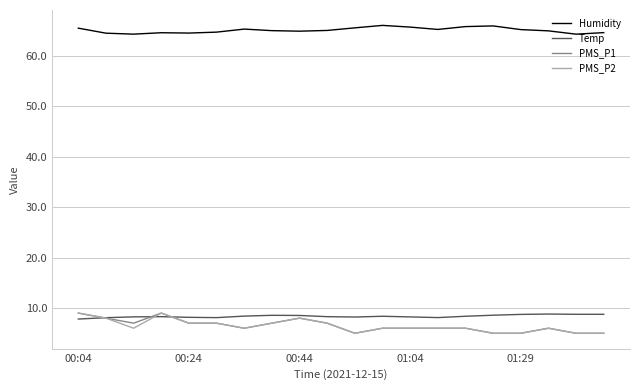

Which series has the largest total across all categories?

Humidity